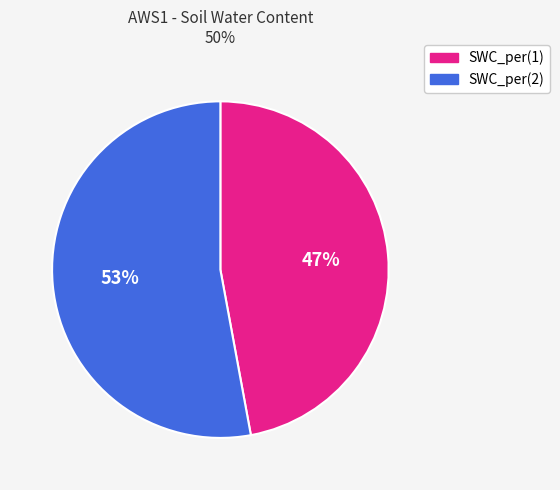

The SWC_per(1) slice represents 52% of the pie. True or false?

False